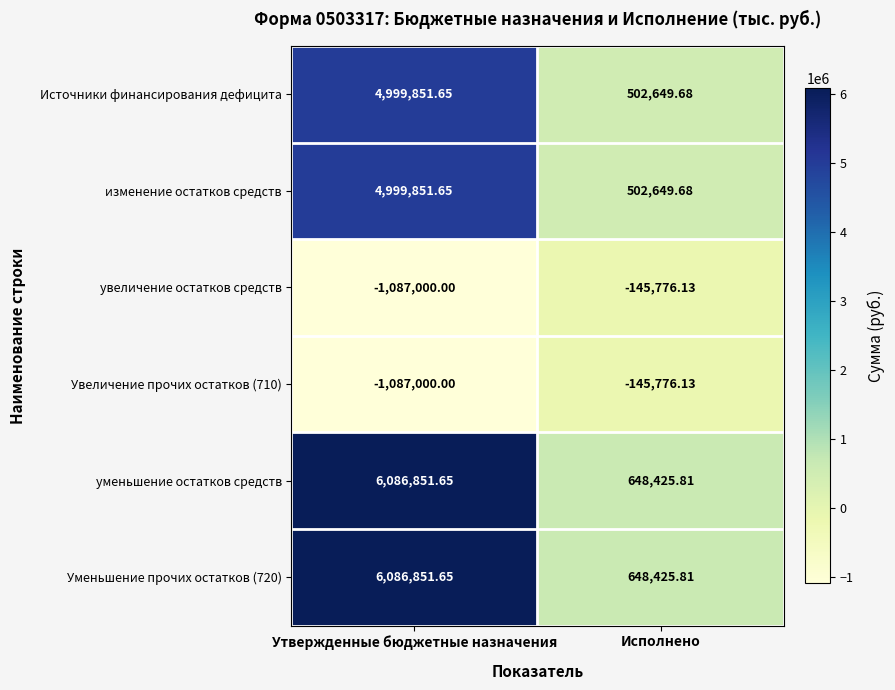

Is the value of уменьшение остатков средств at Исполнено greater than the value of Источники финансирования дефицита at Исполнено?

Yes